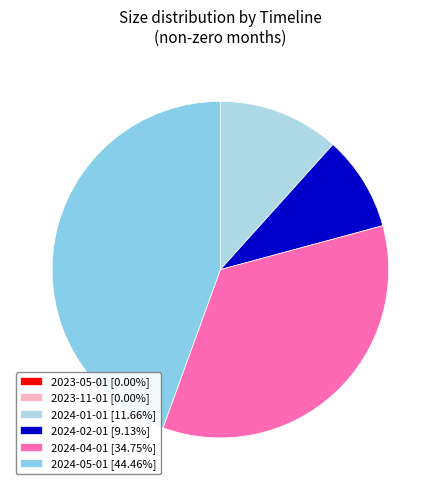

Which has a higher value, 2024-02-01 or 2024-01-01?

2024-01-01